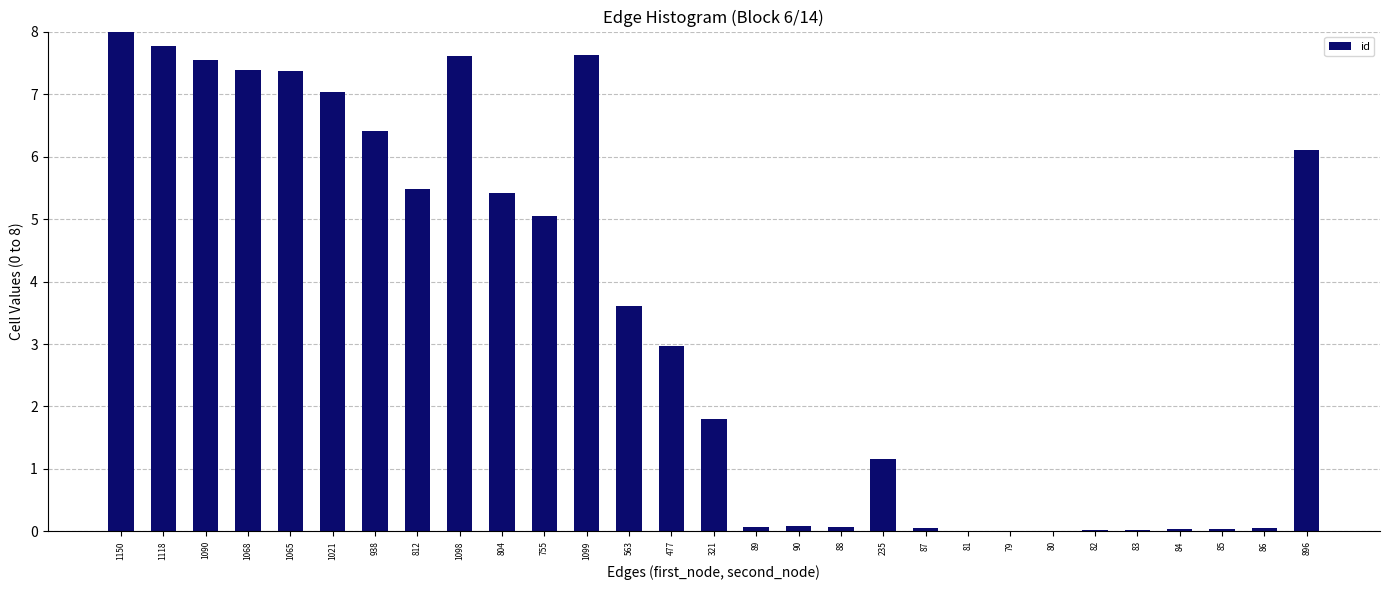

What is the greatest value displayed?

8.0